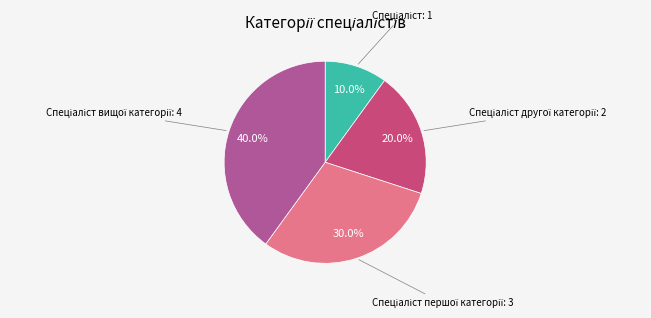

Is there any slice that represents more than half of the pie?

No